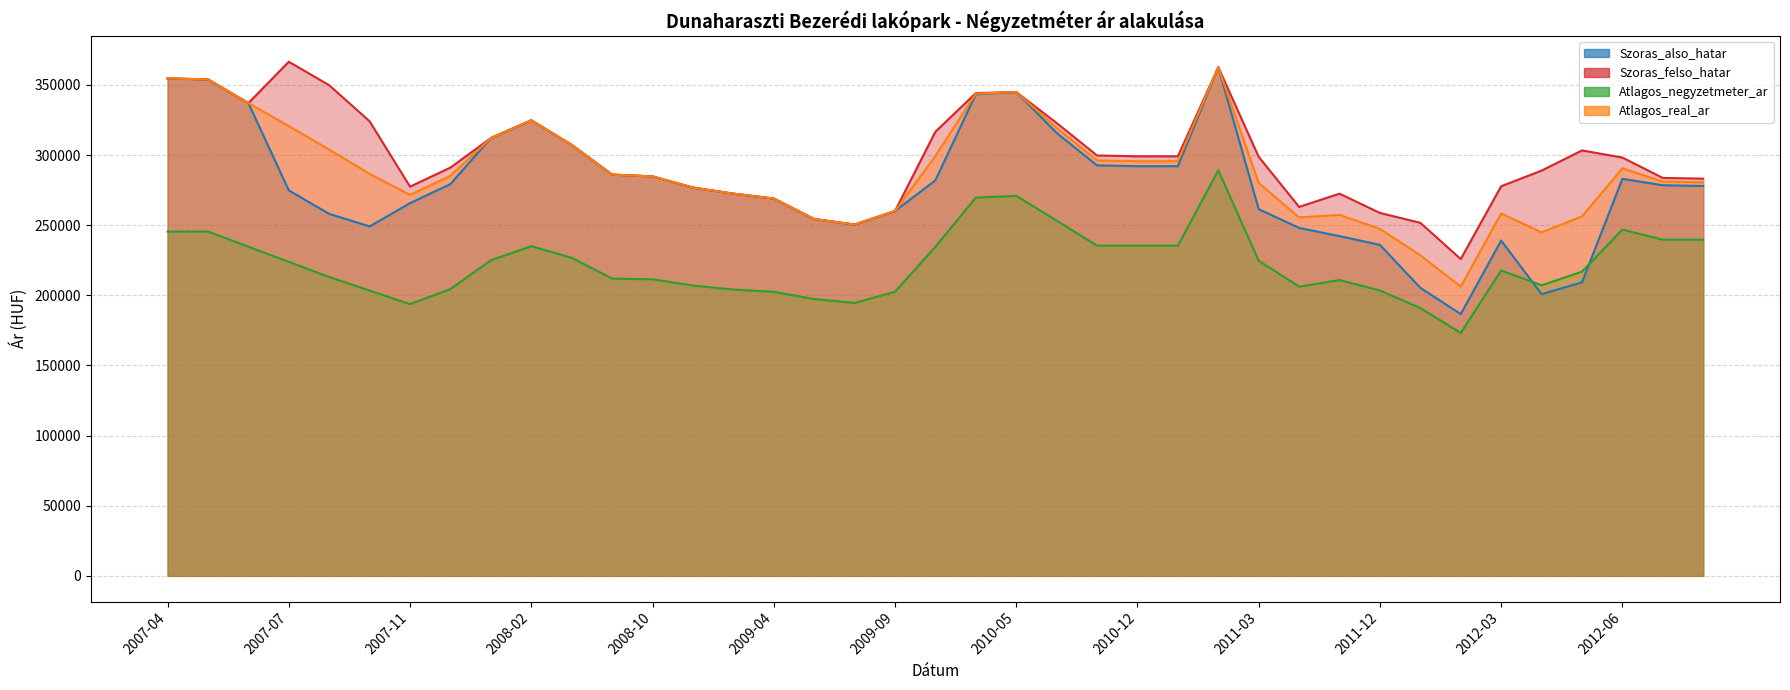

What is the minimum value for Szoras_also_hatar_line?

186632